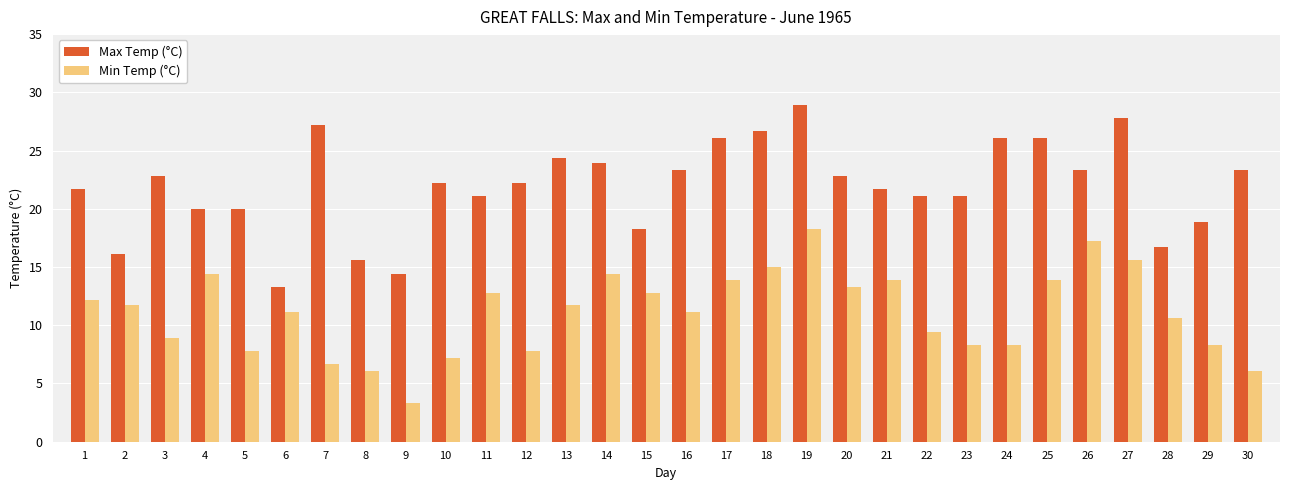

Are the bars grouped side by side (vs. stacked)?

Yes